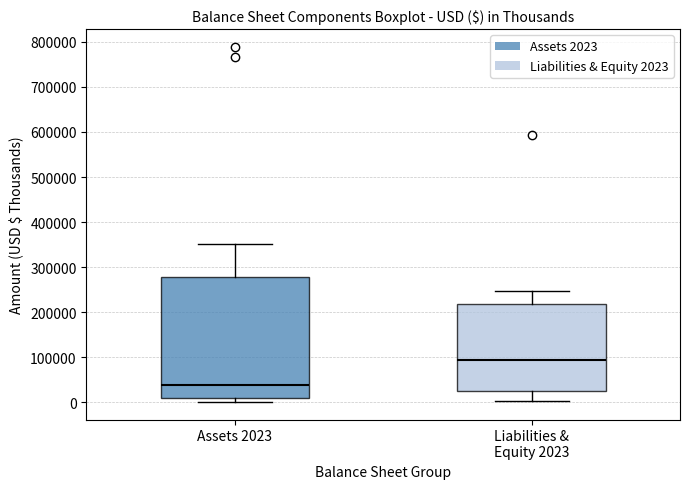

Which box is the tallest, from its lower edge to its upper edge?

Assets 2023